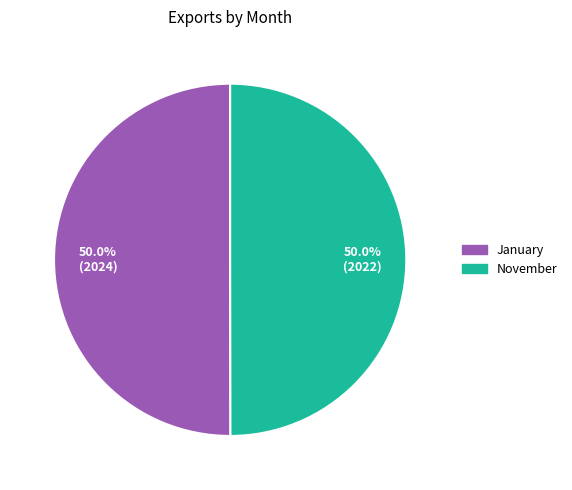

The November slice represents 50% of the pie. True or false?

True